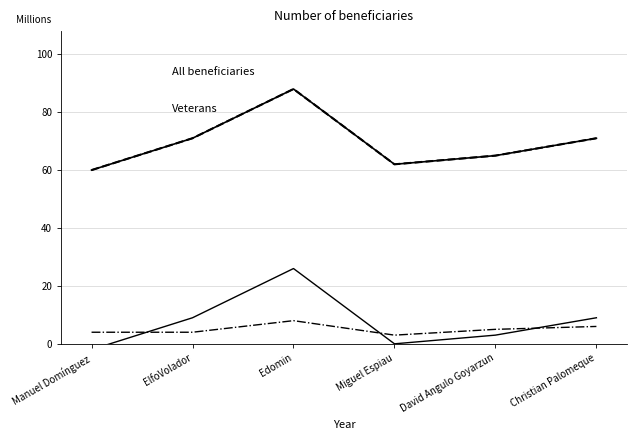

How many series are shown in this chart?

4